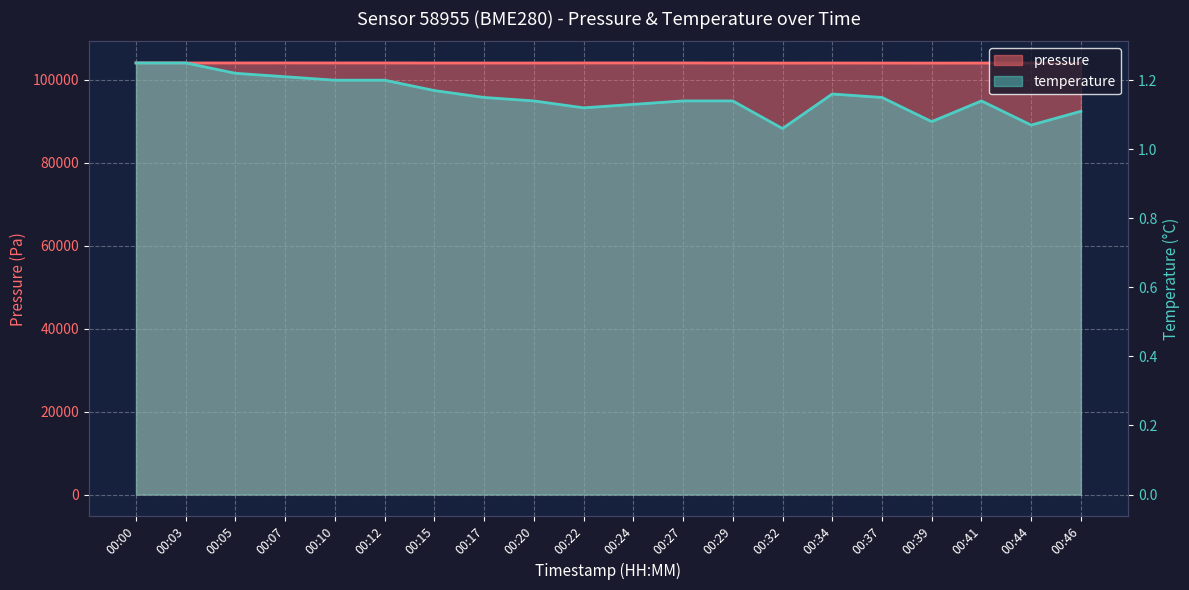

True or false: pressure and temperature cross at least once.

False